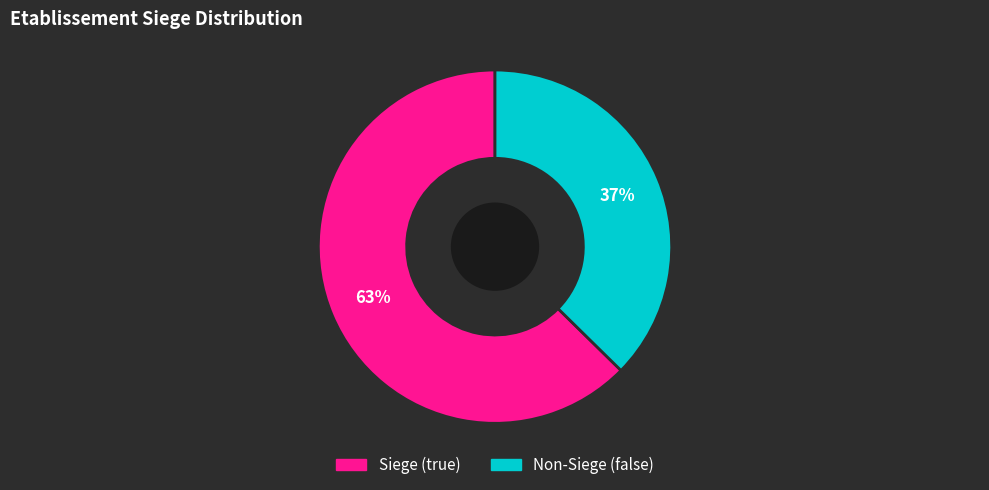

To the nearest percent, what is the average slice percentage?

50%